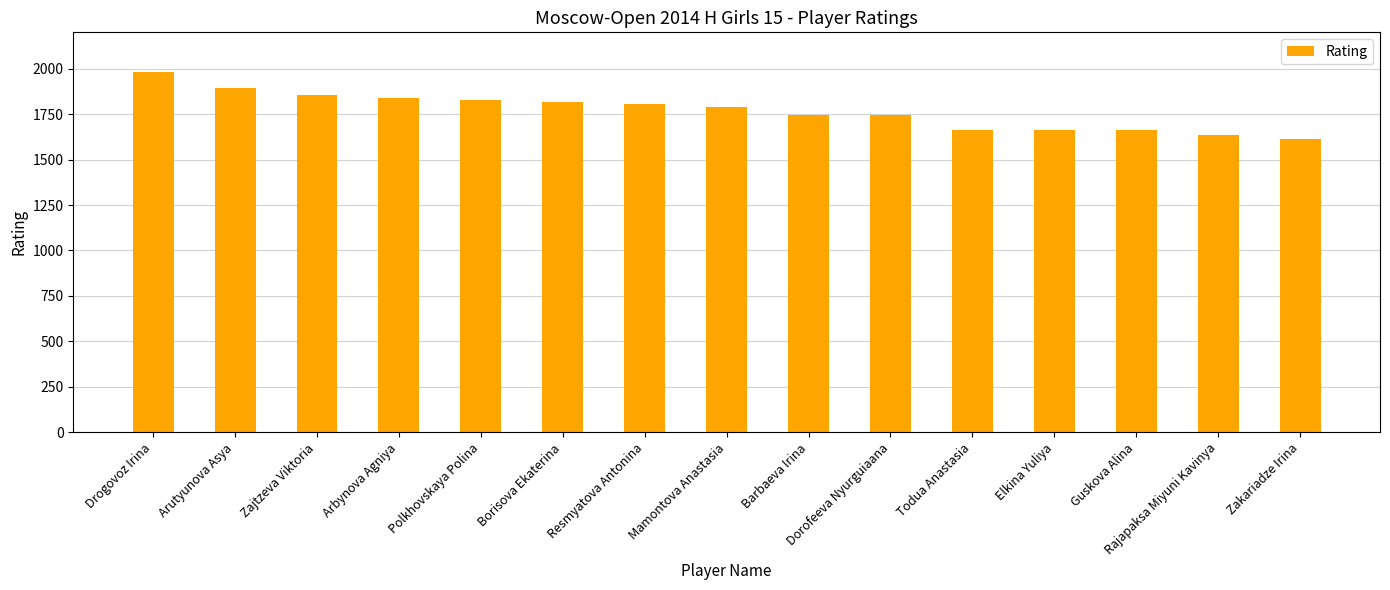

How many values are below 1790?

7